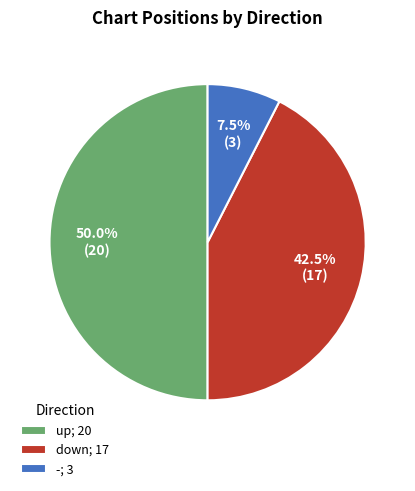

True or false: up accounts for 50% of the total.

True